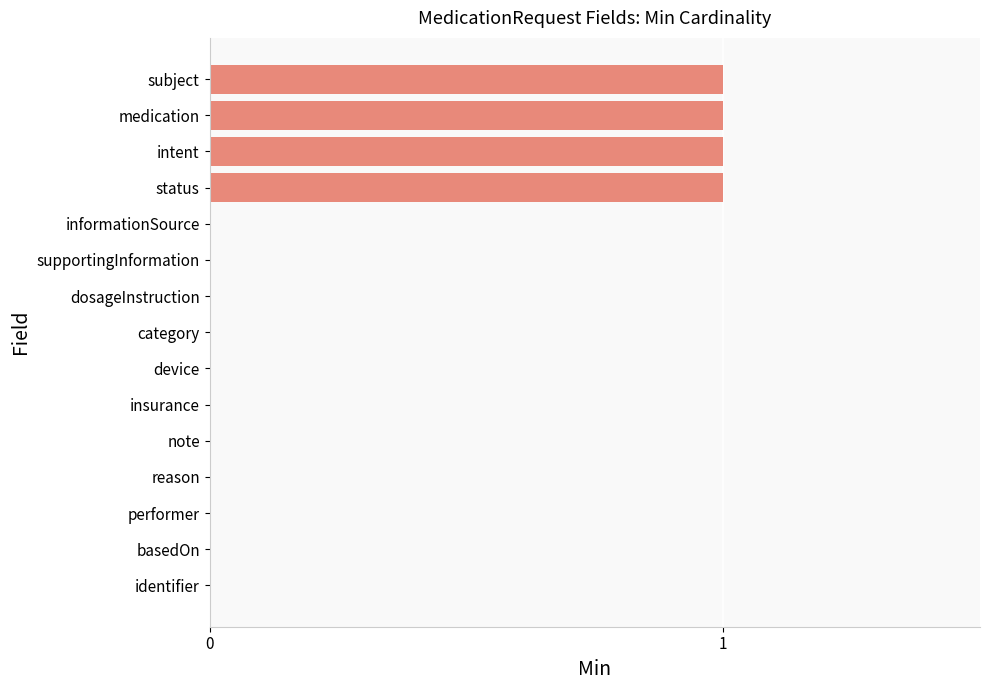

Reading bottom to top, what are all the values shown in this chart?

identifier=0	basedOn=0	performer=0	reason=0	note=0	insurance=0	device=0	category=0	dosageInstruction=0	supportingInformation=0	informationSource=0	status=1	intent=1	medication=1	subject=1